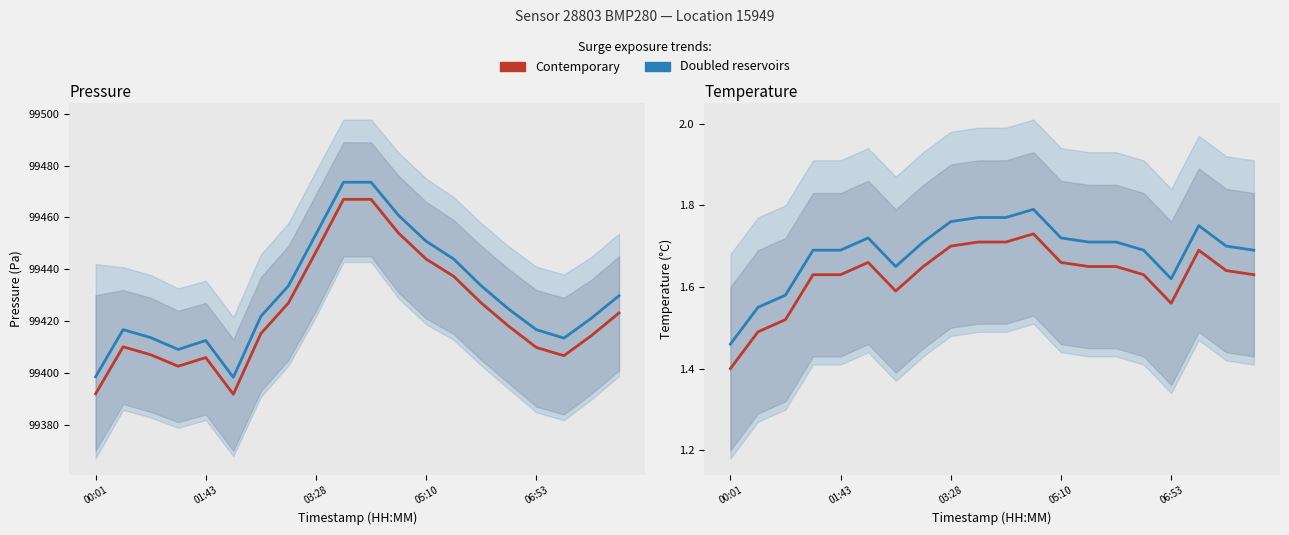

What is the difference between the highest and lowest values at 17?

99411.8